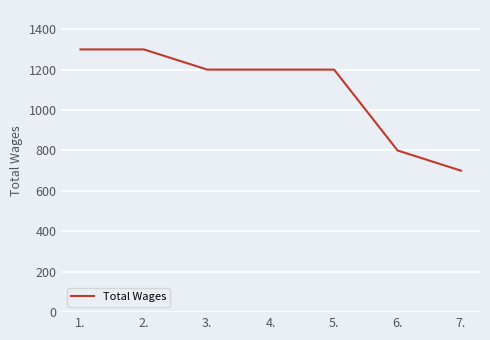

What is the sum of the values at 4. and 7.?

1900